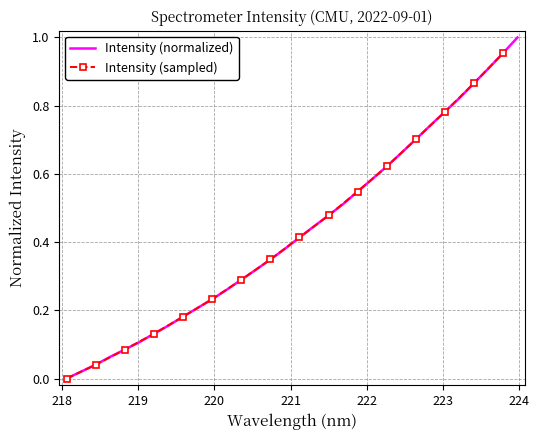

How many values are above zero?

31